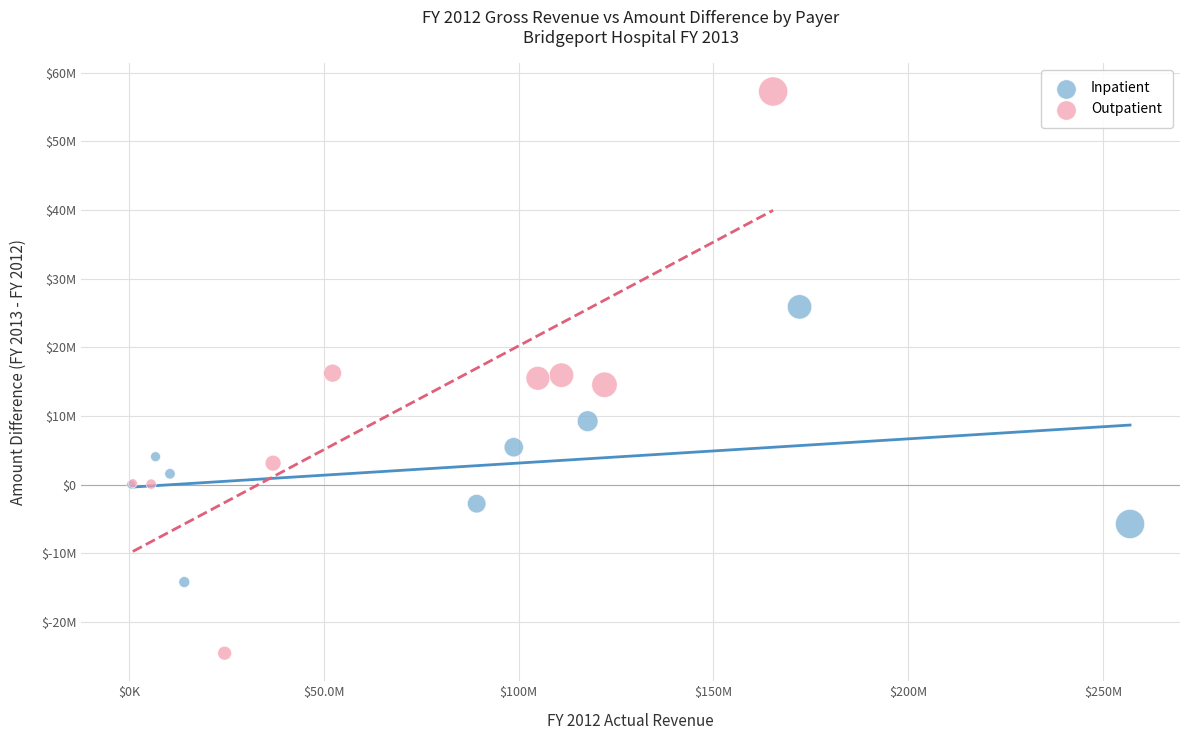

What are all the series names shown in the legend?

Inpatient, Outpatient